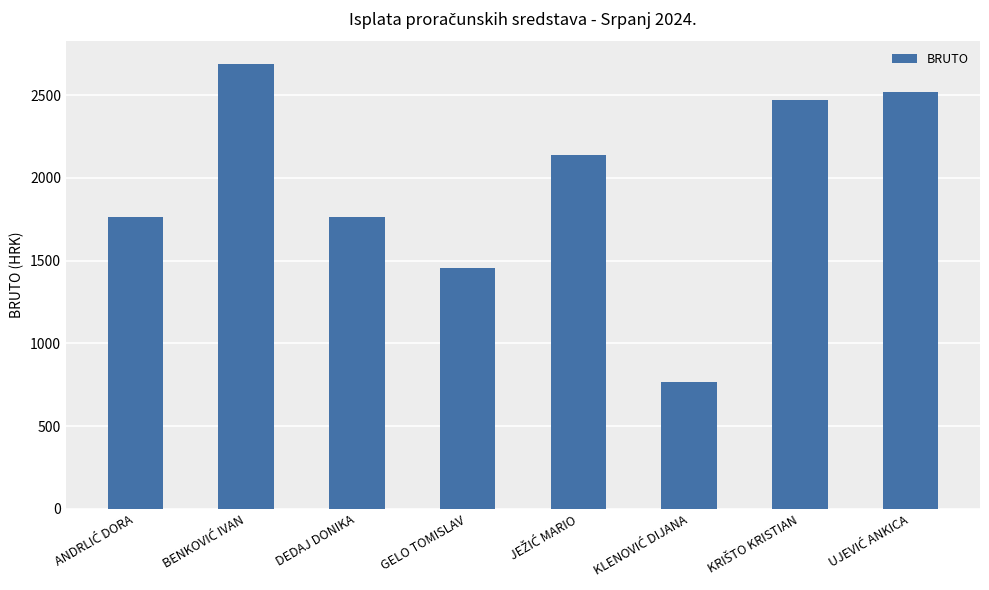

What value does the data have at DEDAJ DONIKA?

1763.7